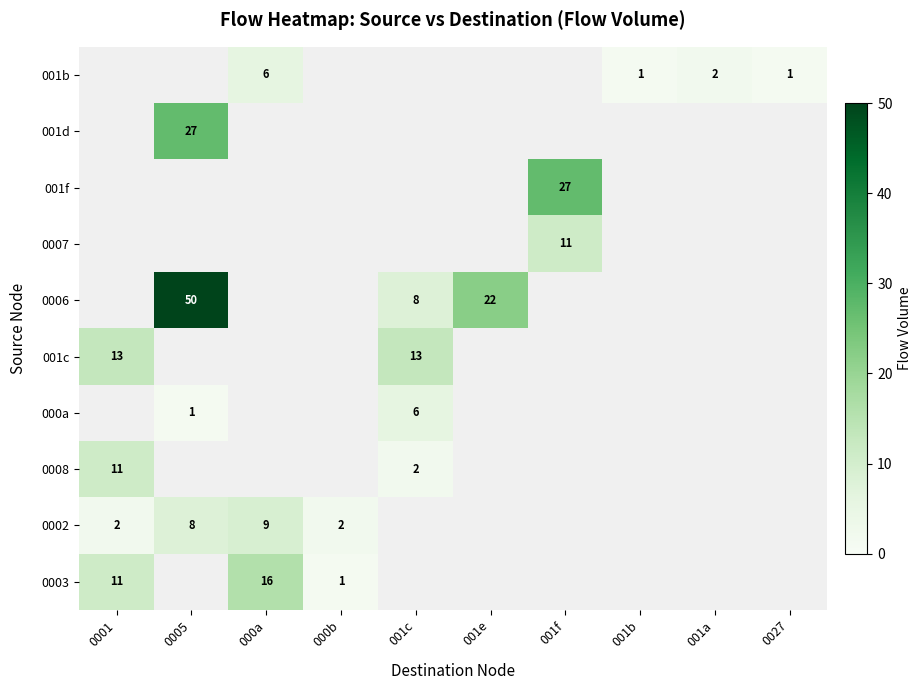

The value of 0002 at 000a is 9. True or false?

True